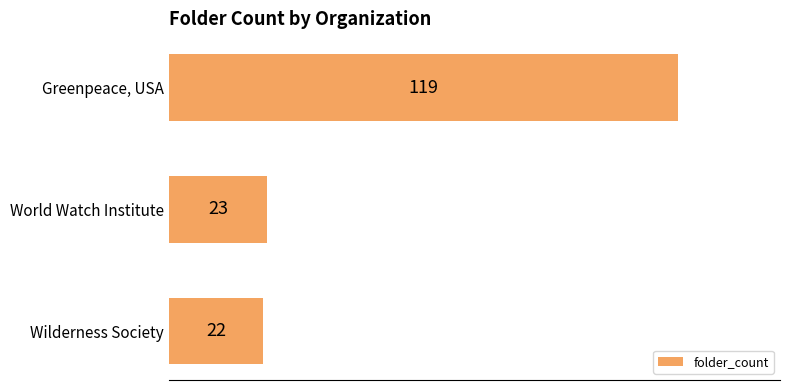

What is the difference between the values at Wilderness Society and Greenpeace, USA?

97